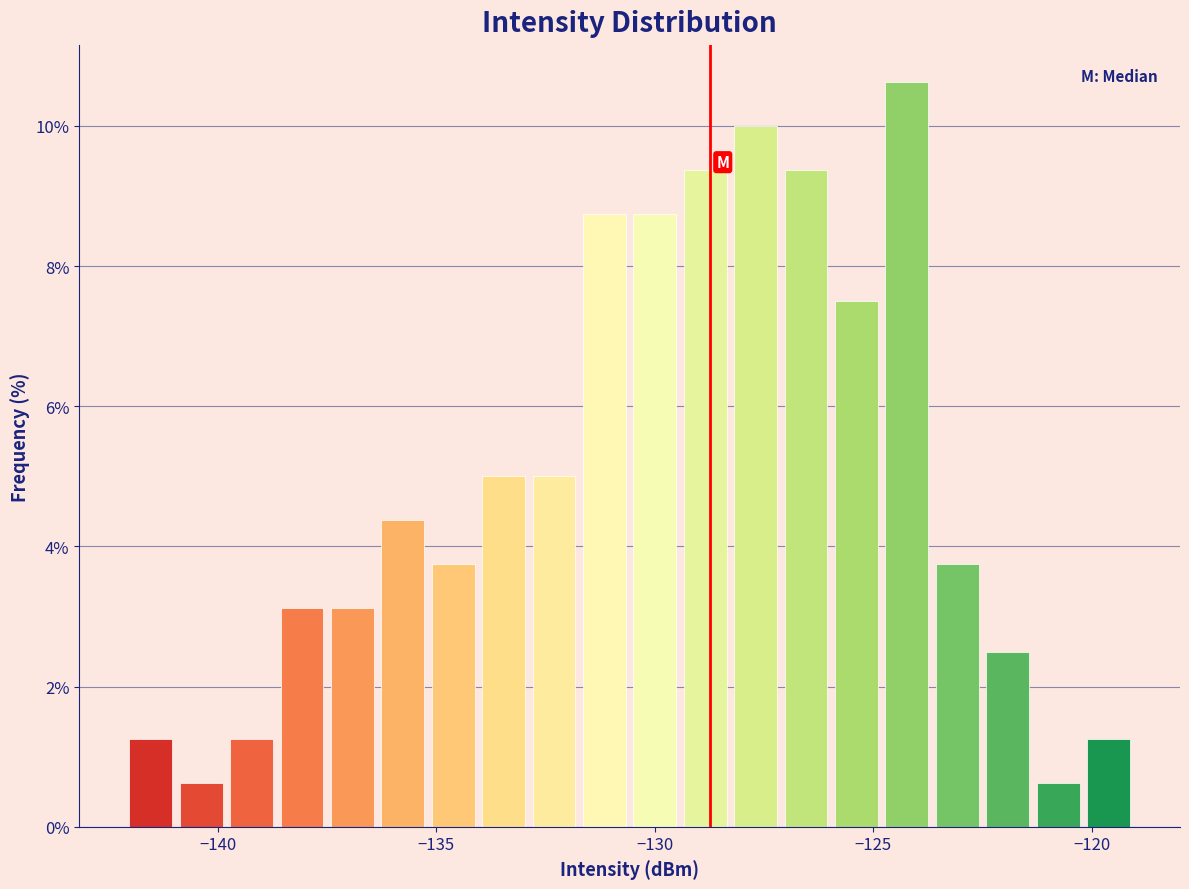

Read against the x-axis, roughly where is the centre of the tallest bar?

-124.0